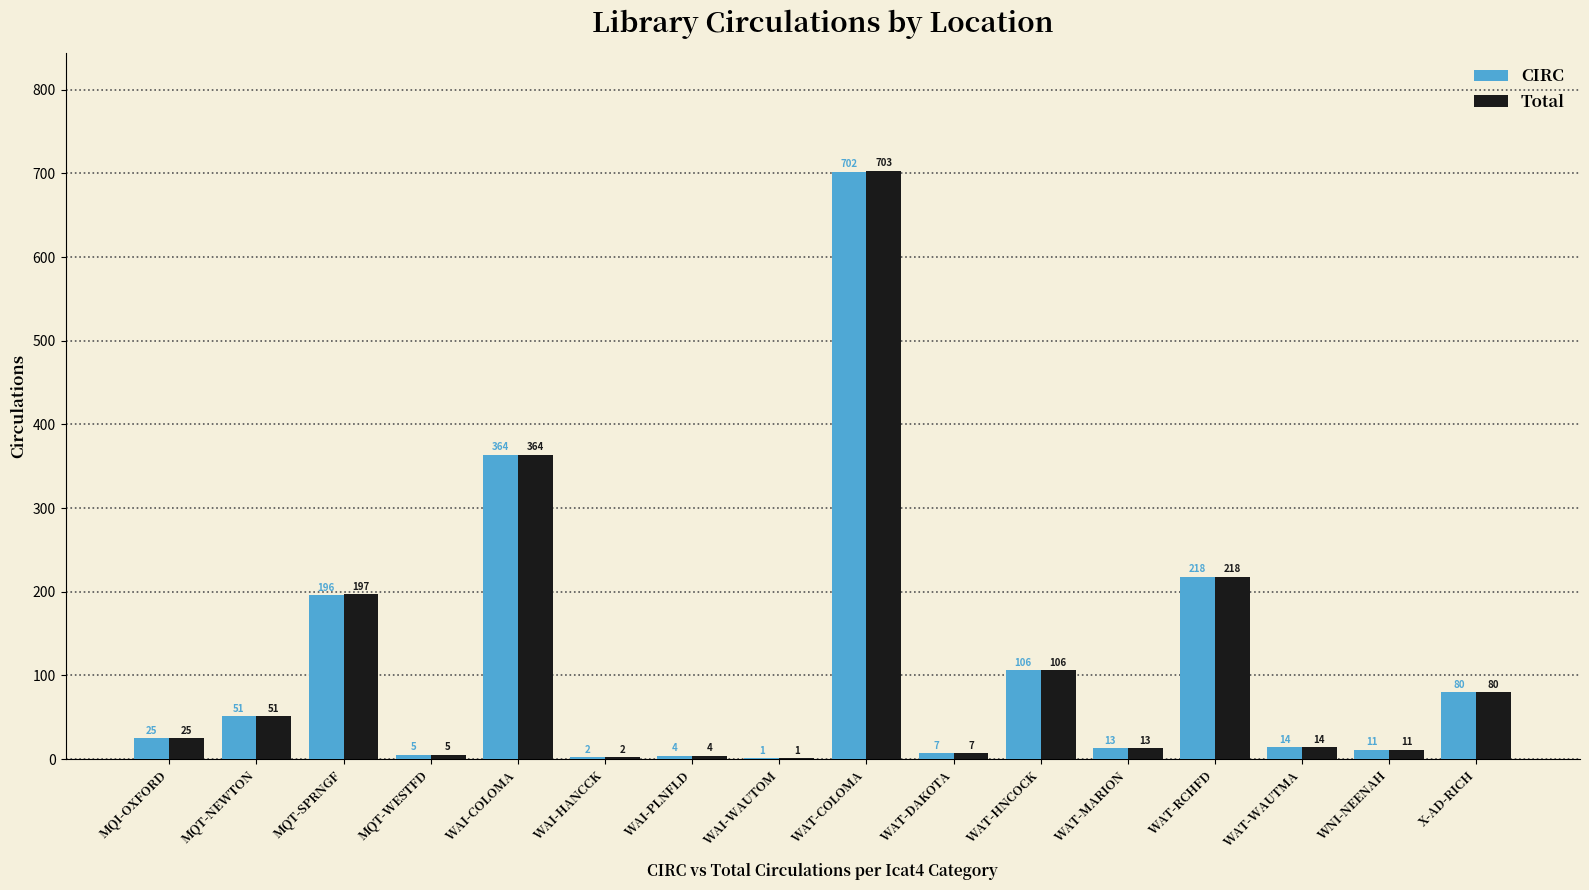

At which label is Total closest to 352?

WAI-COLOMA